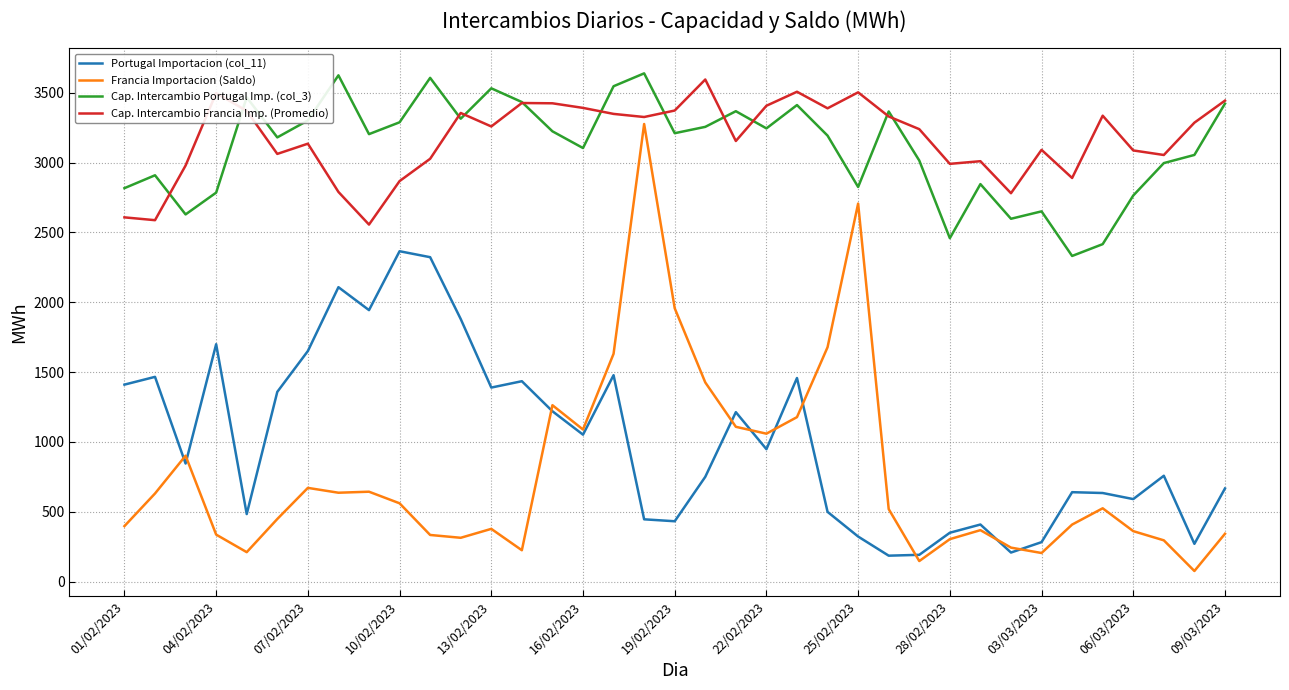

True or false: Cap. Intercambio Francia Imp. (Promedio) and Portugal Importacion (col_11) intersect in this chart.

False